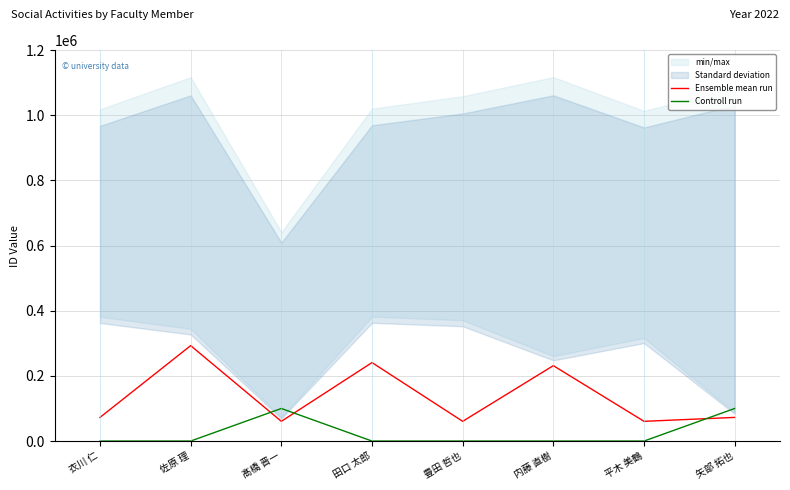

Reading left to right, extract all data points from this chart.

Ensemble mean run: 衣川 仁=72574	佐原 理=292992	髙橋 晋一=60578	田口 太郎=240908	豊田 哲也=60575	内藤 直樹=231488	平木 美鶴=60574	矢部 拓也=72577
Controll run: 衣川 仁=0	佐原 理=0	髙橋 晋一=100000	田口 太郎=0	豊田 哲也=0	内藤 直樹=0	平木 美鶴=0	矢部 拓也=100000